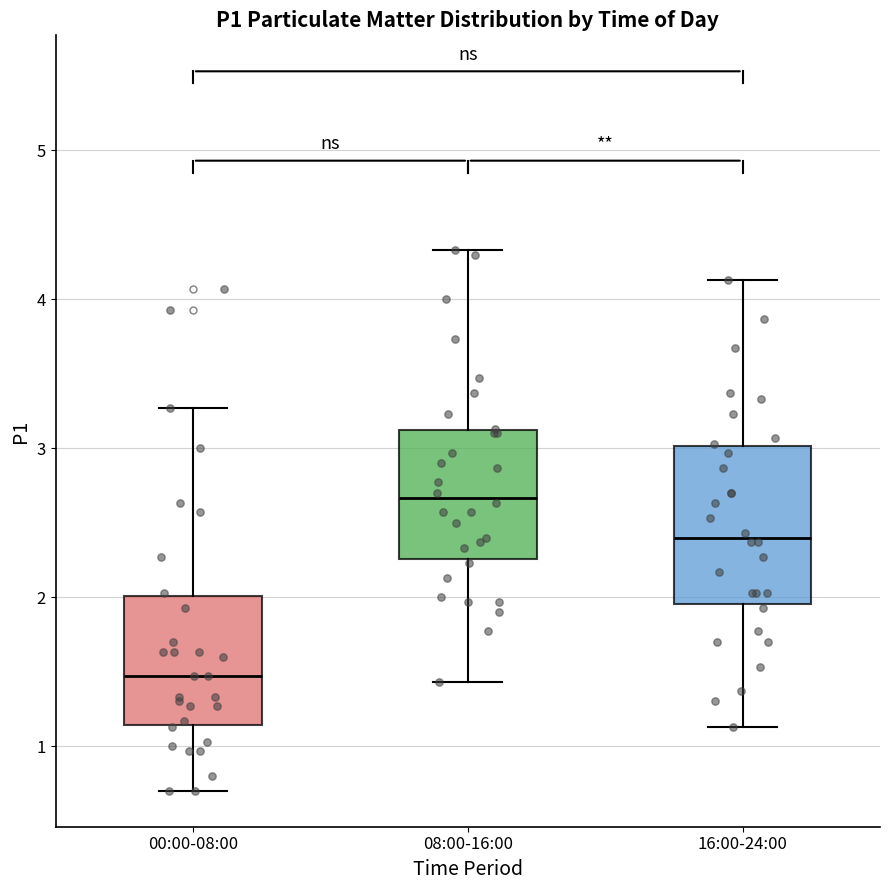

Where does the lower whisker of the box for 08:00-16:00 end on the y-axis? The values are not printed on the chart, so give them approximately, as read against the axis.

1.4